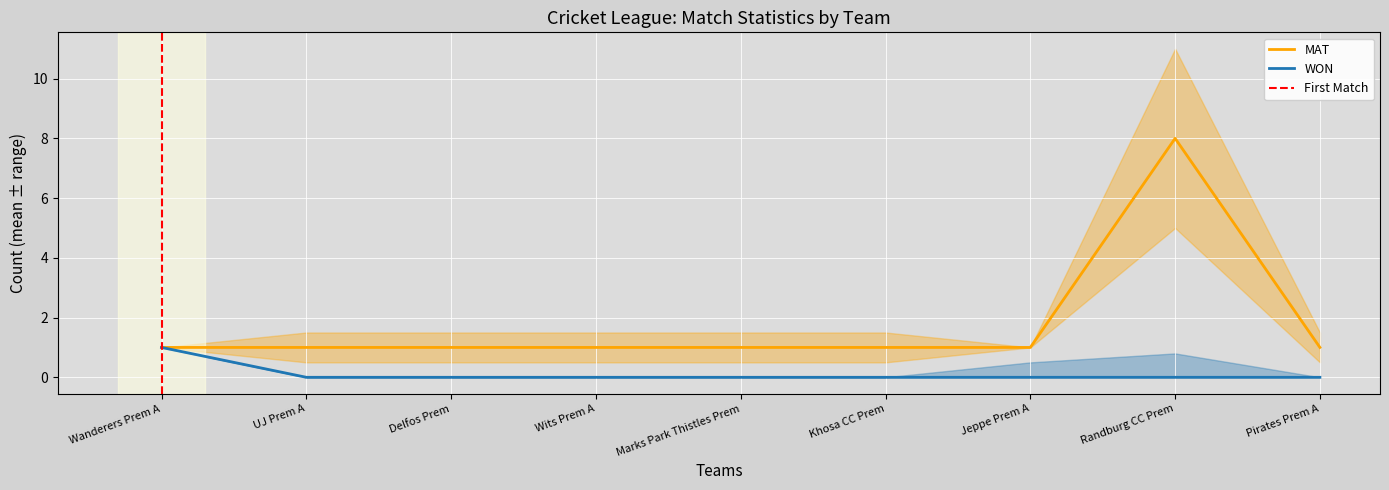

At which category is the sum across all series the highest?

Randburg CC Prem